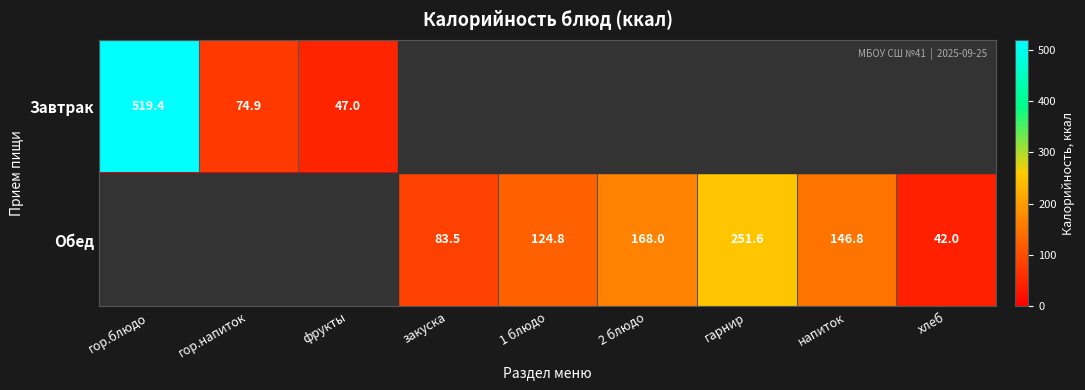

What is the greatest value displayed?

519.4